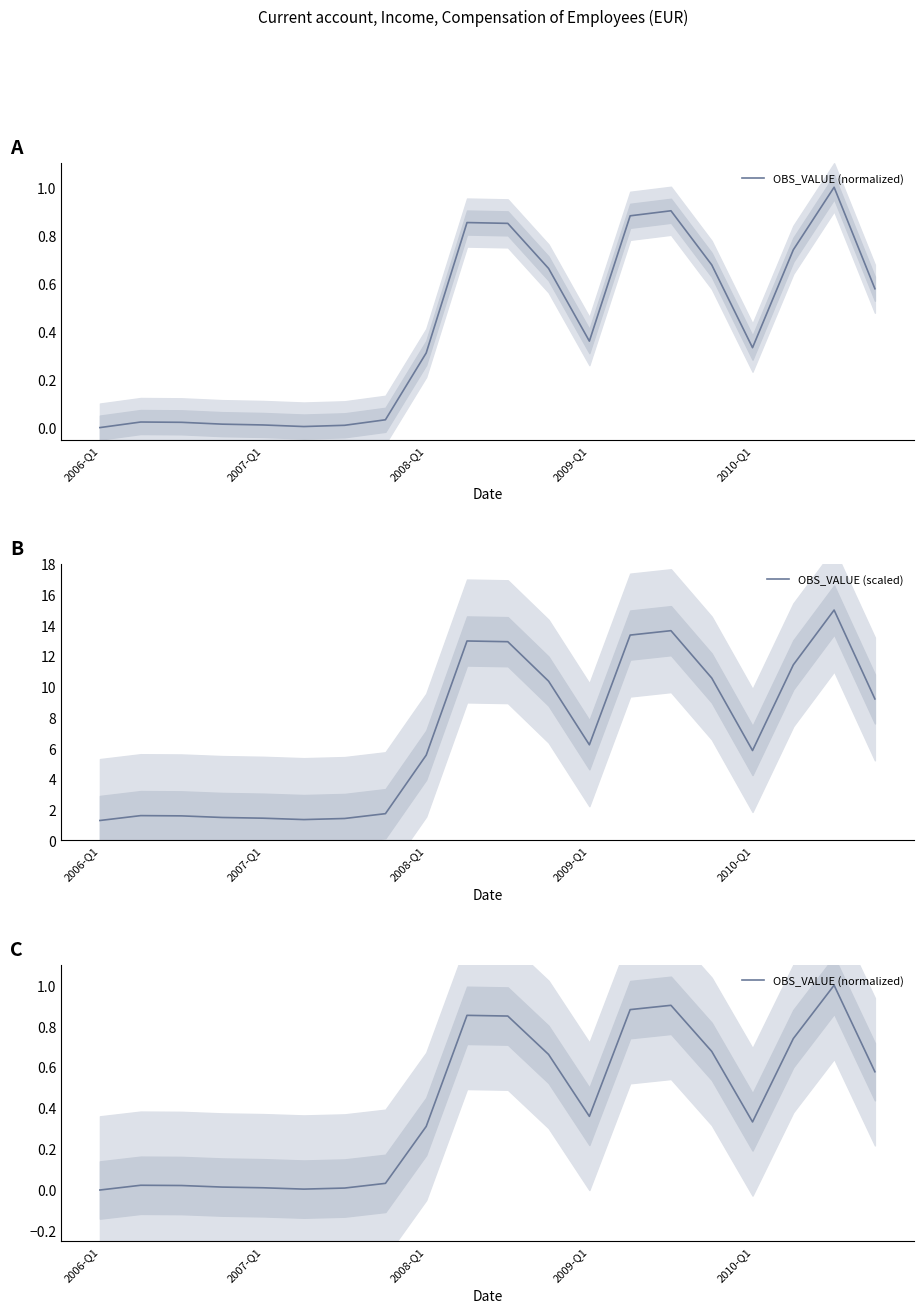

The value of OBS_VALUE (scaled) at 19 is 9.2. True or false?

True